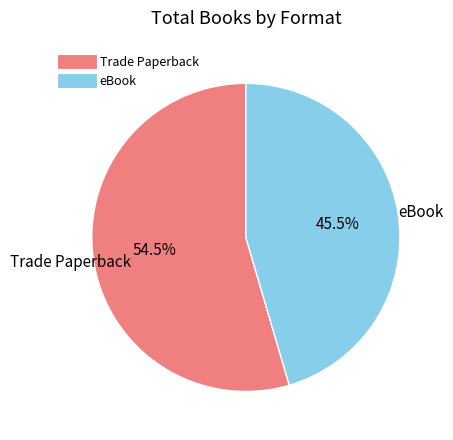

Does any single category account for the majority?

Yes